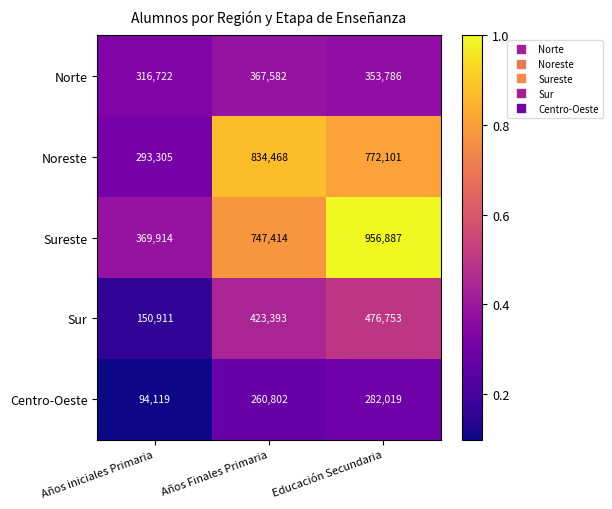

True or false: Sur has a value of 651208 at Educación Secundaria.

False